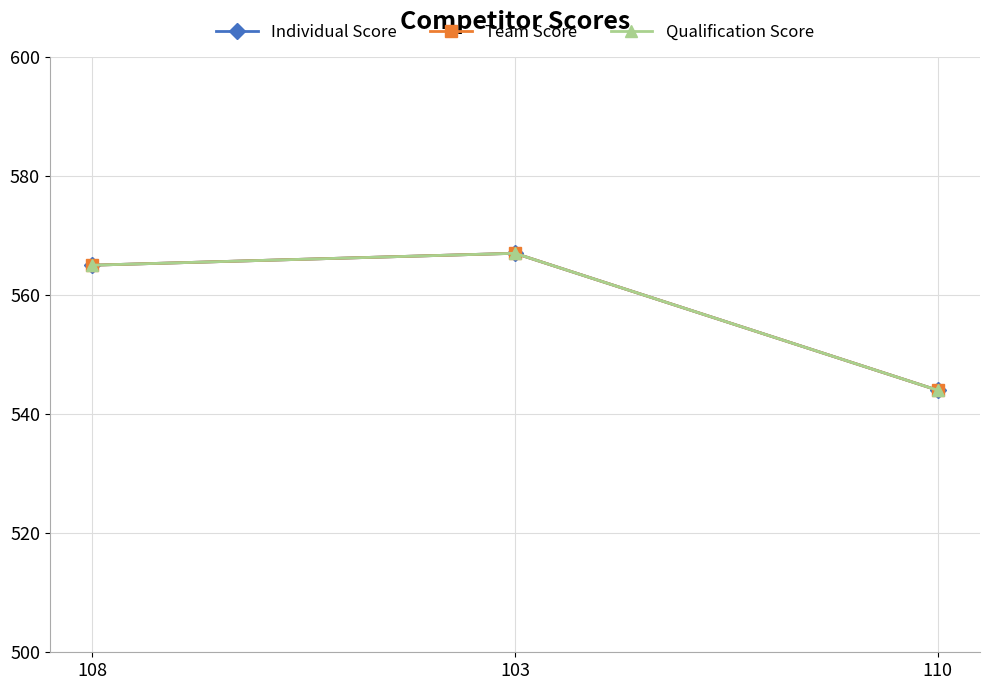

Is this an area chart (filled region under the line)?

No